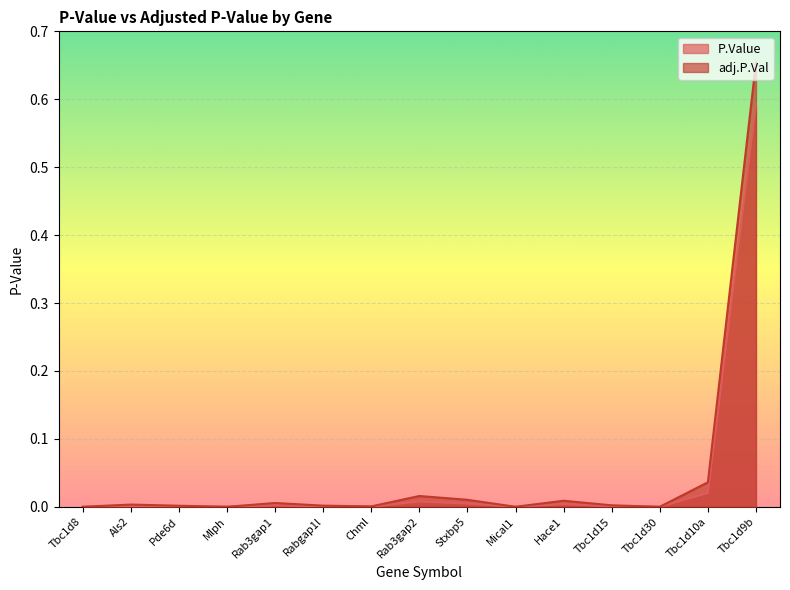

Between Rabgap1l and Chml, which series saw the biggest shift?

adj.P.Val